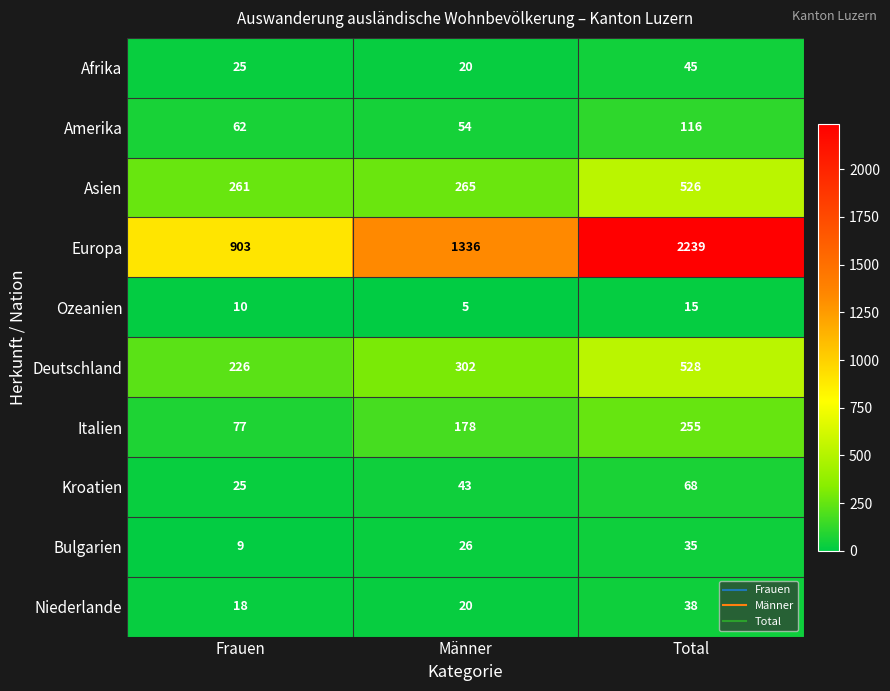

How many values in the Kroatien series are below 43?

1